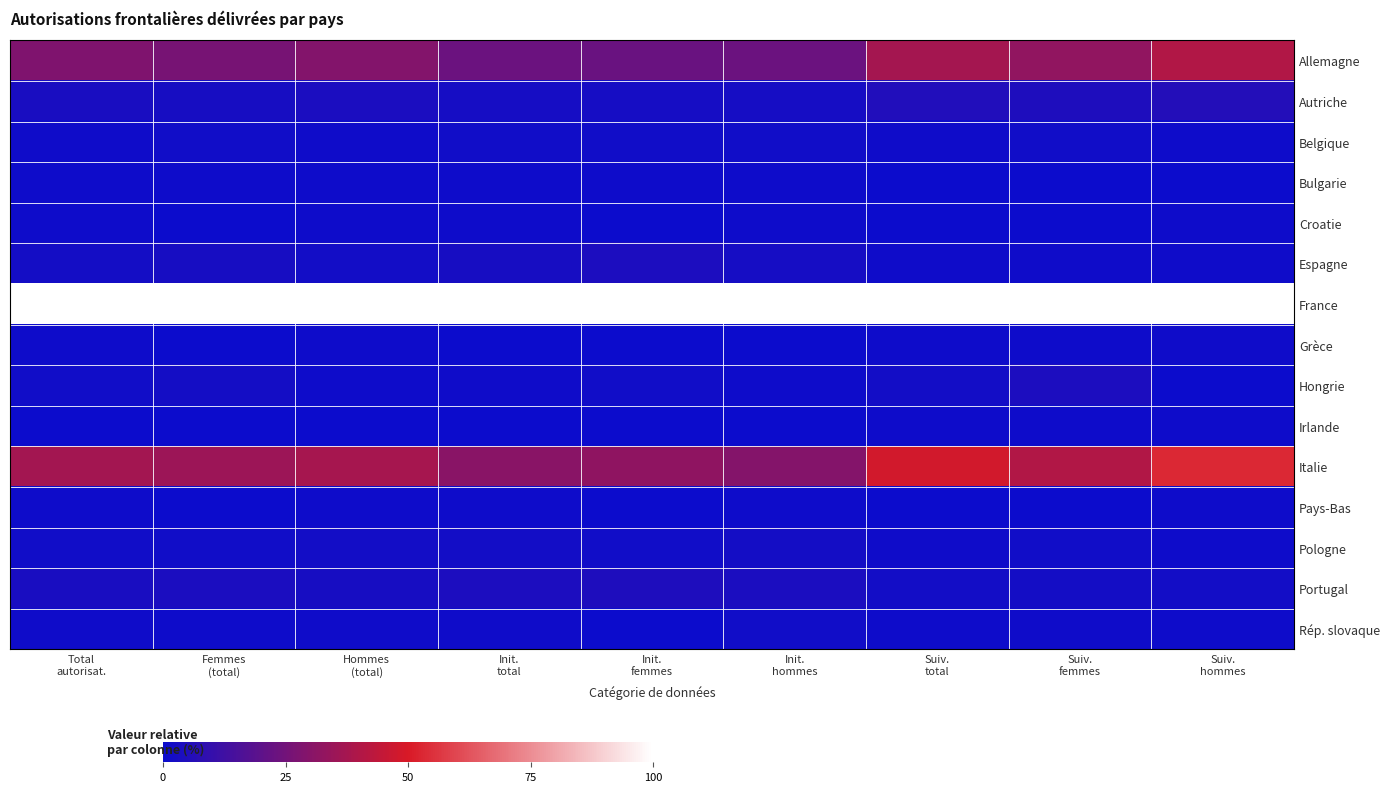

What is the spread (max minus min) of values at Total
autorisat.?

99.7